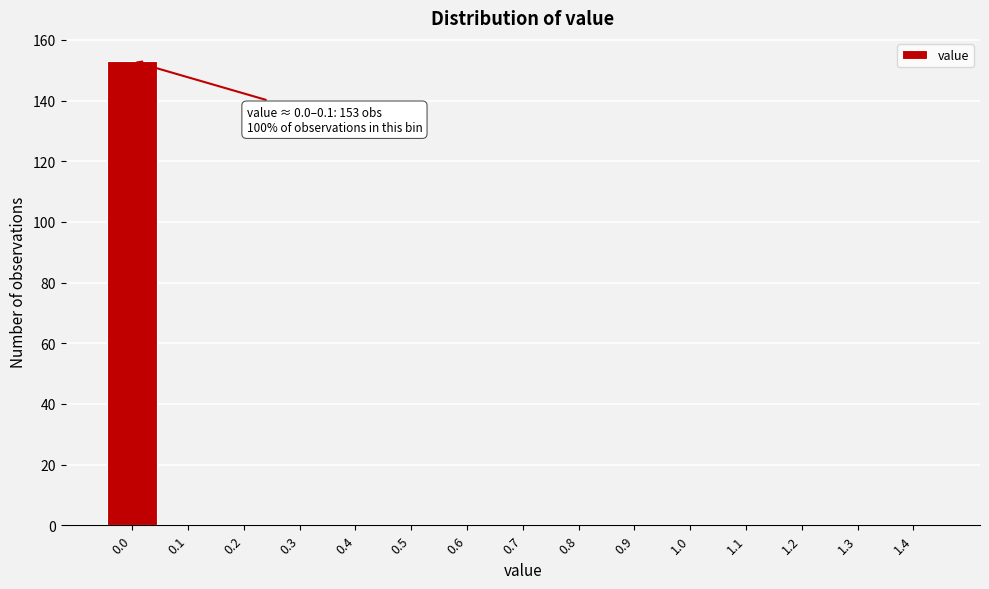

Reading right to left, extract all data points from this chart.

1.4=0	1.3=0	1.2=0	1.1=0	1.0=0	0.9=0	0.8=0	0.7=0	0.6=0	0.5=0	0.4=0	0.3=0	0.2=0	0.1=0	0.0=153